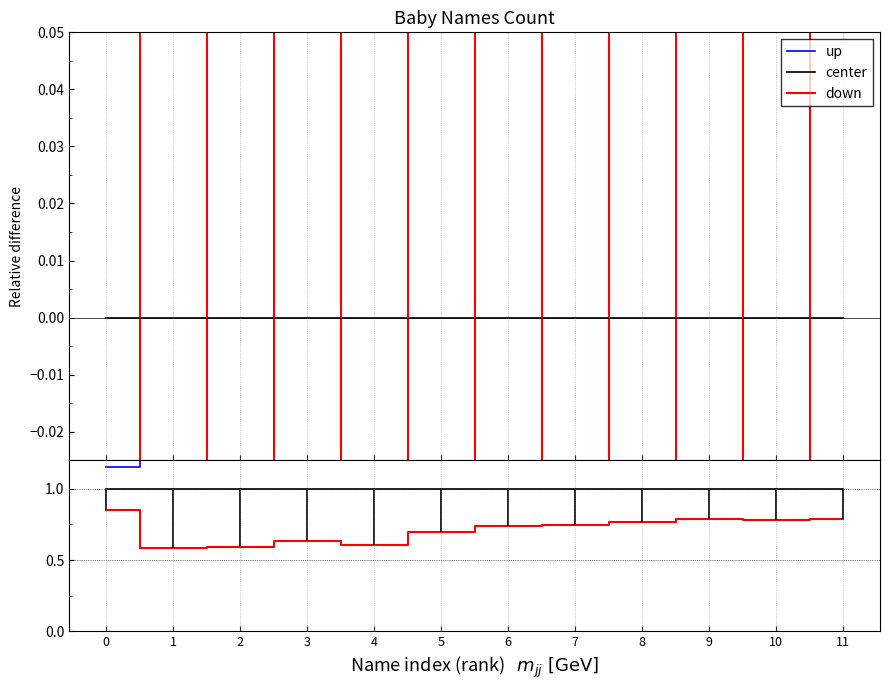

How many data points does each series have?

12